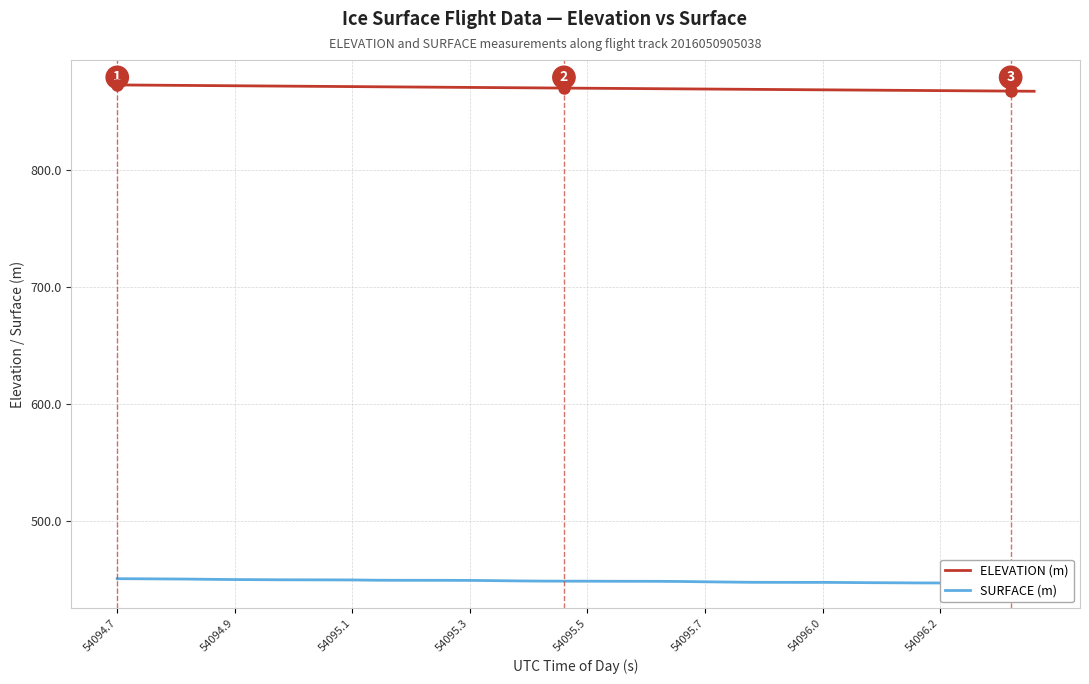

Is the value of ELEVATION (m) at 39 greater than the value of SURFACE (m) at 54094.7?

Yes